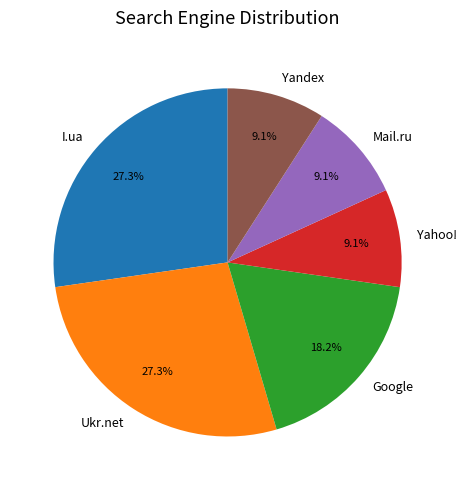

Approximately how many times larger is the value at I.ua compared to Yahoo!?

3.0